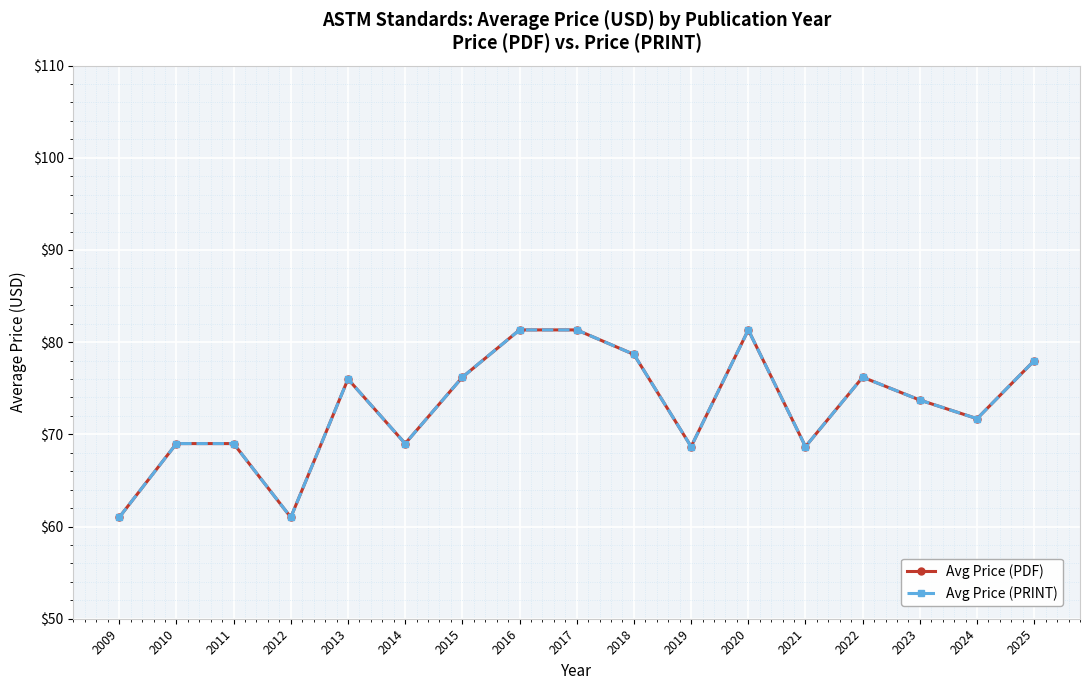

What is the sum of the Avg Price (PDF) values at 2015 and 2017?

157.5